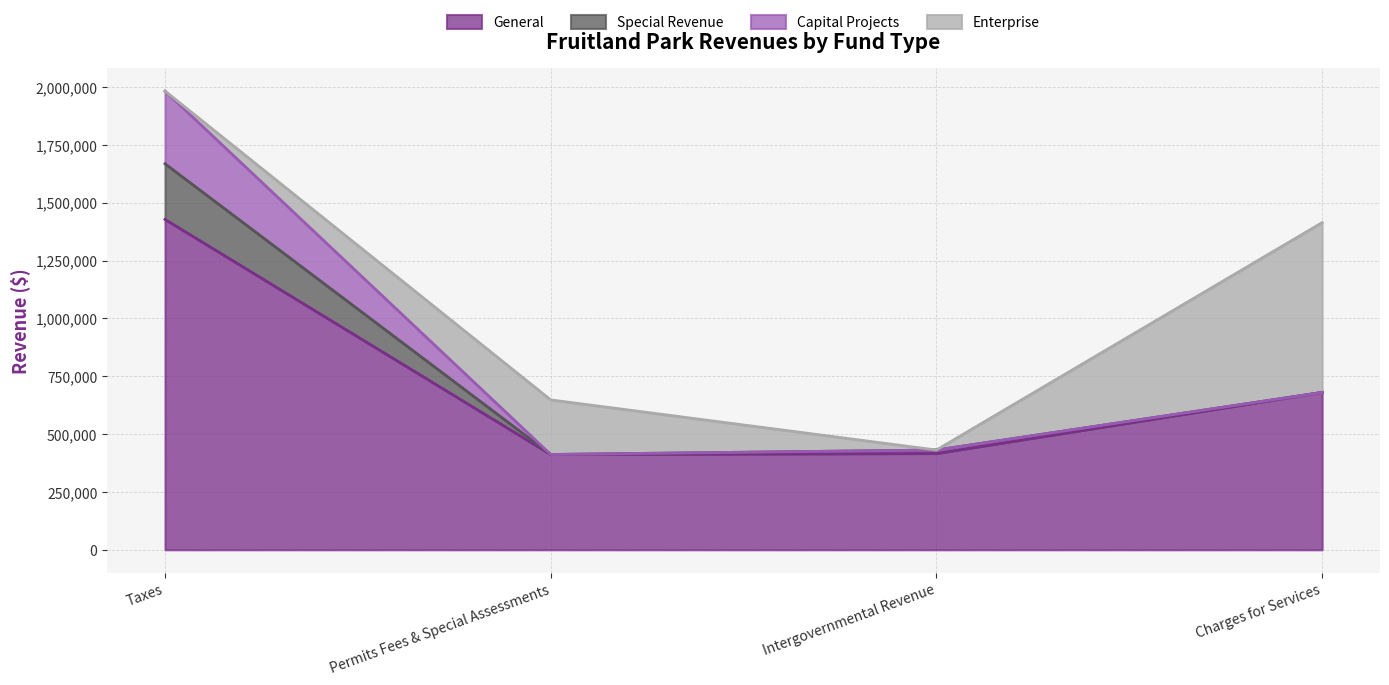

At which category is the sum across all series the highest?

Taxes